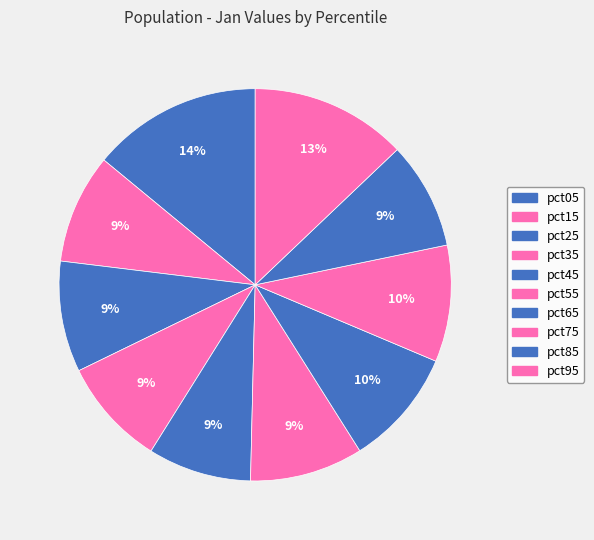

The pct15 slice represents 20% of the pie. True or false?

False